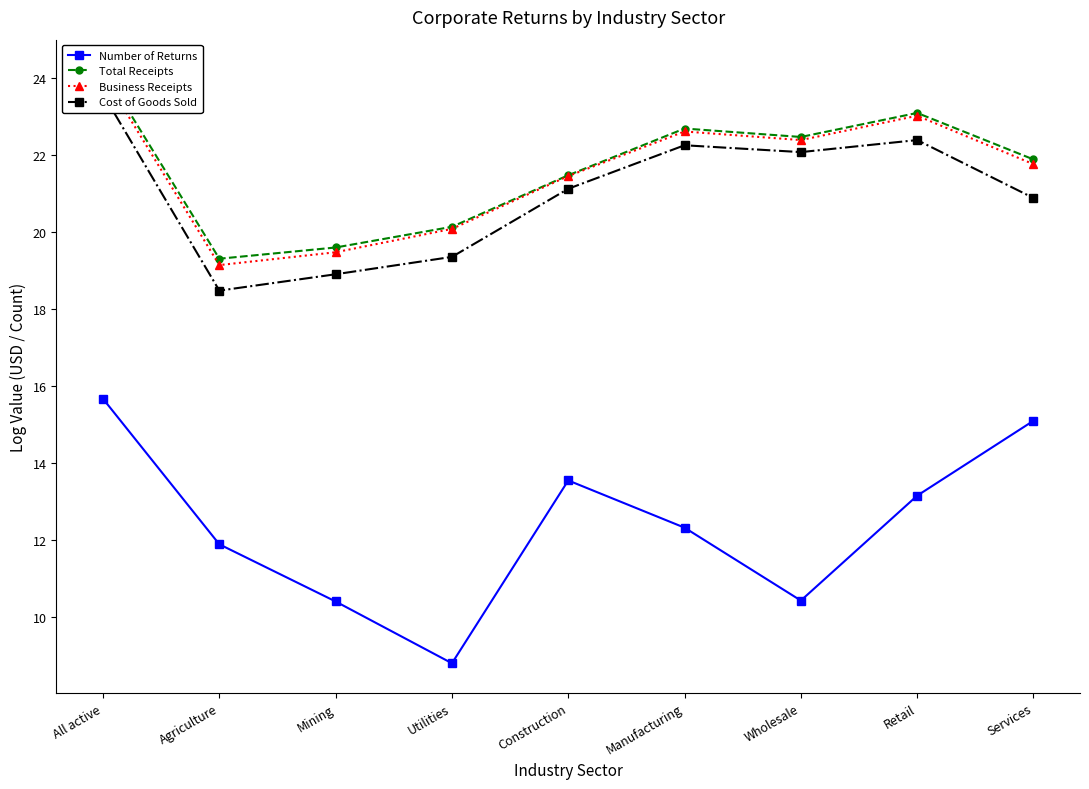

What is the approximate value of Total Receipts at Construction?

21.5